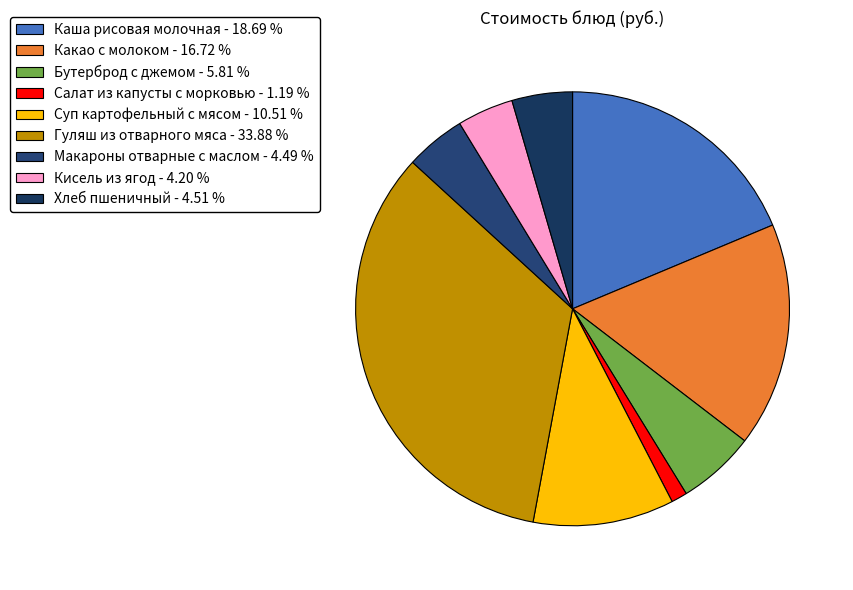

To the nearest percent, what is the combined percentage of Какао с молоком and Макароны отварные с маслом?

21%